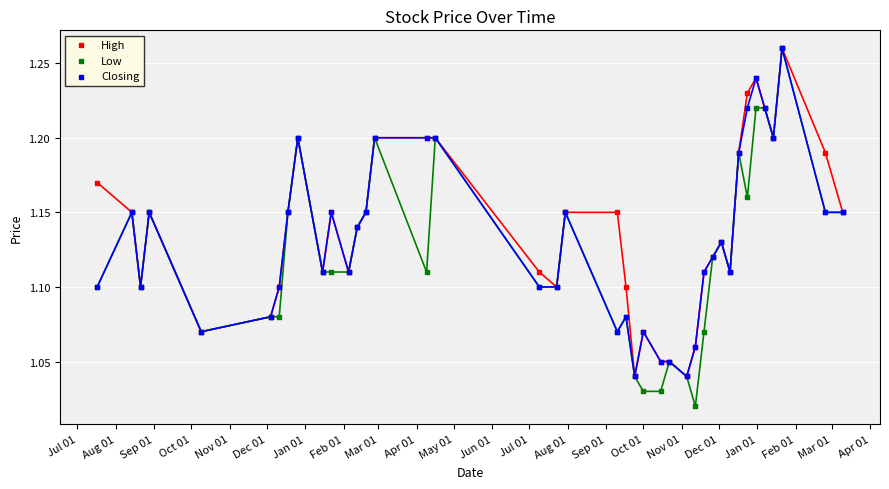

Which series has the widest spread of Y values?

Low